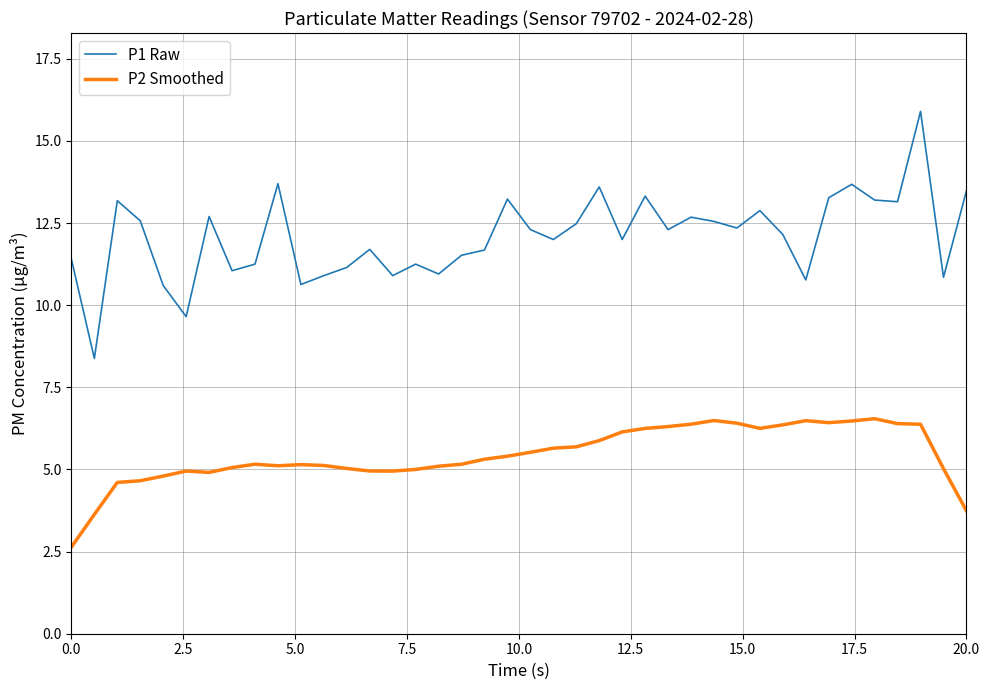

What is the greatest value displayed?

15.9